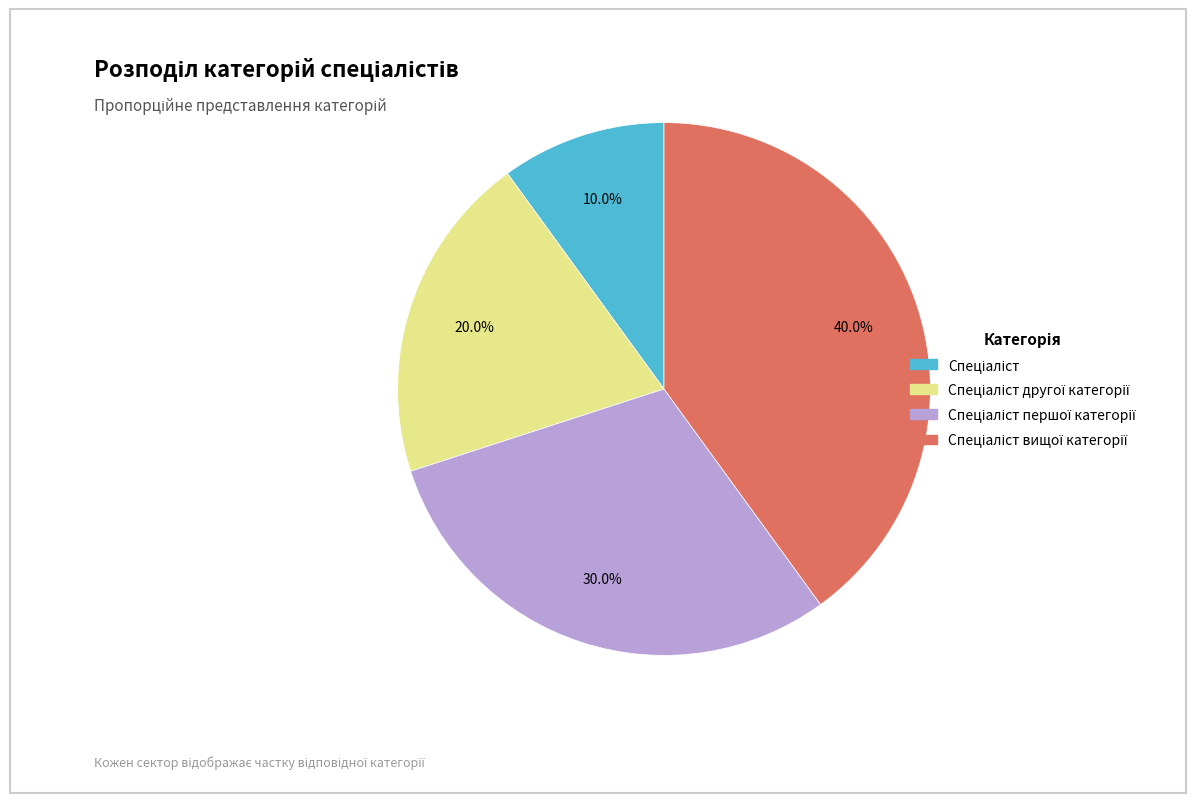

Is there a majority slice in this chart?

No